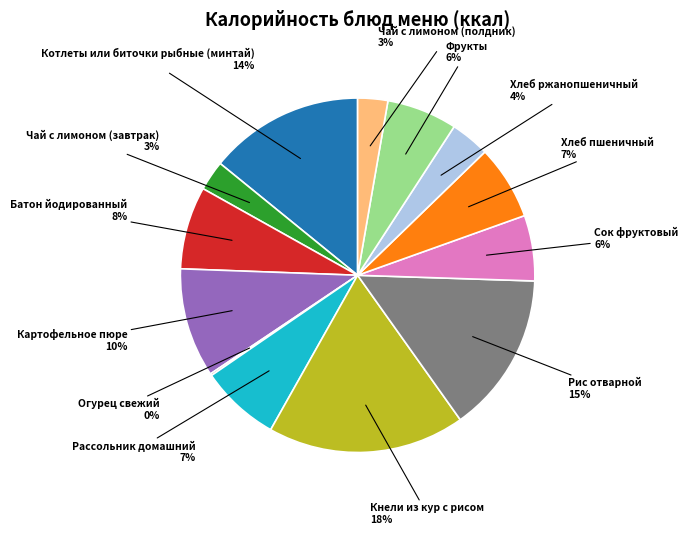

Does any single category account for the majority?

No